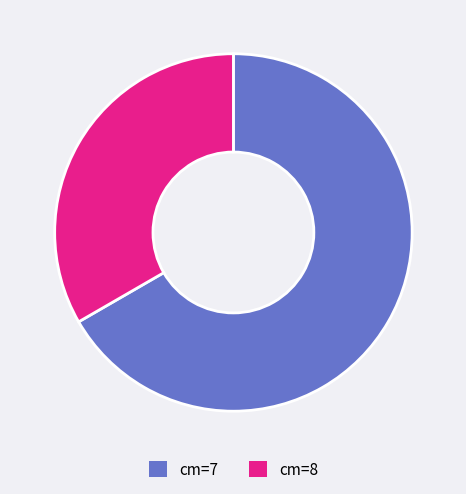

Which has a higher value, cm=7 or cm=8?

cm=7